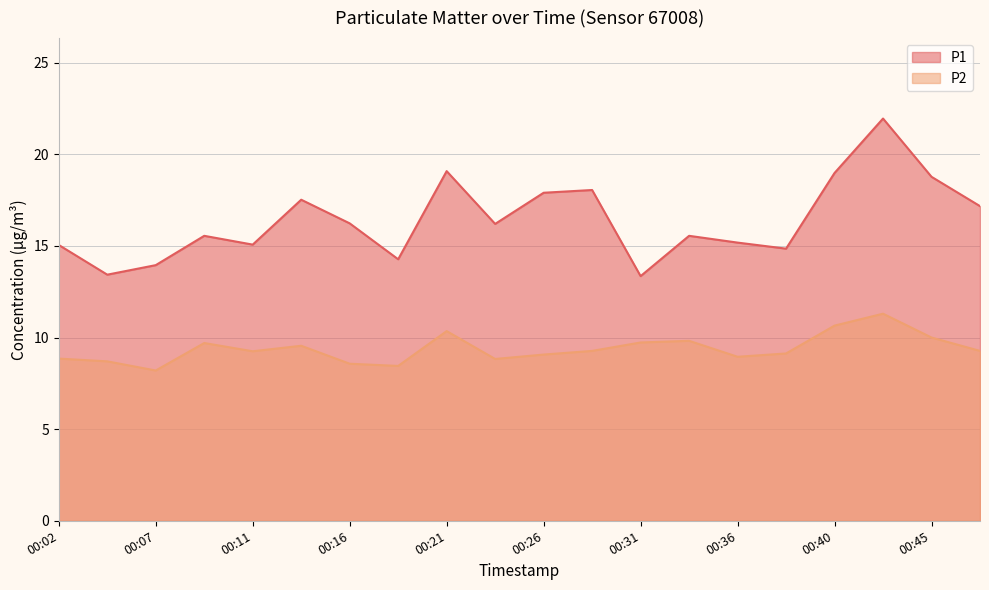

True or false: P2 and P1 intersect in this chart.

False